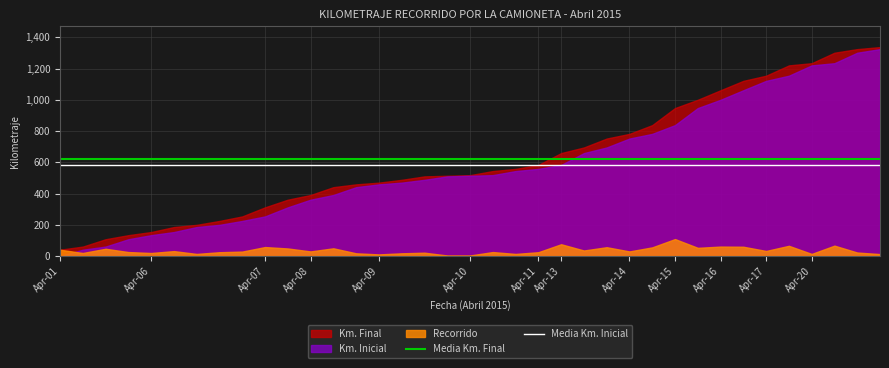

Which series has the largest total across all categories?

Media Km. Final